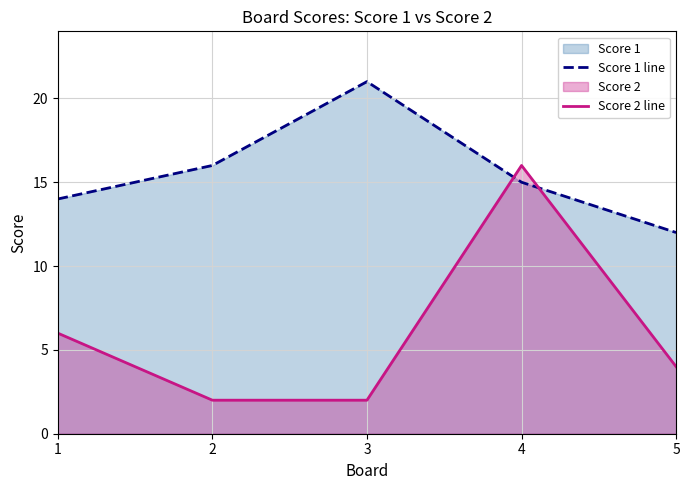

At which label does Score 2 line reach its minimum?

2